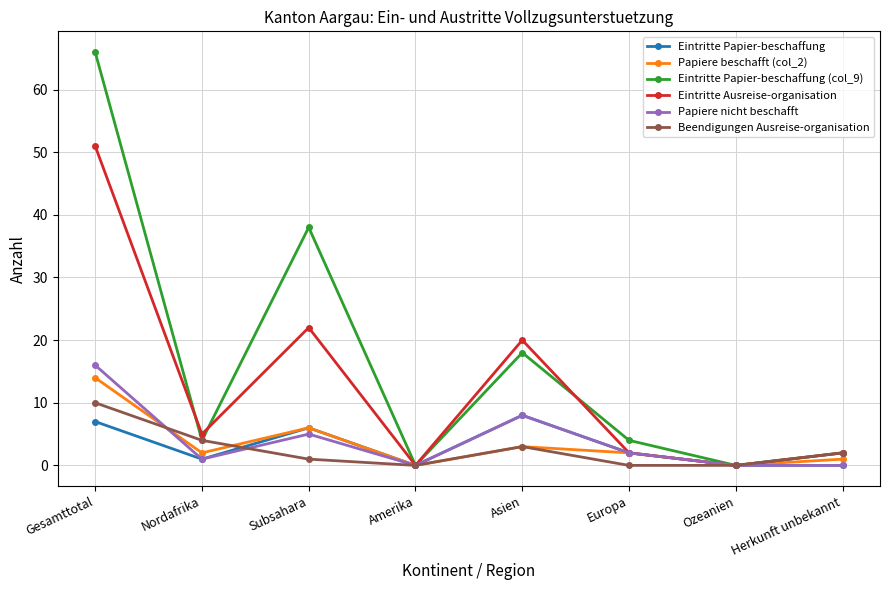

What is the maximum value for Papiere nicht beschafft?

16